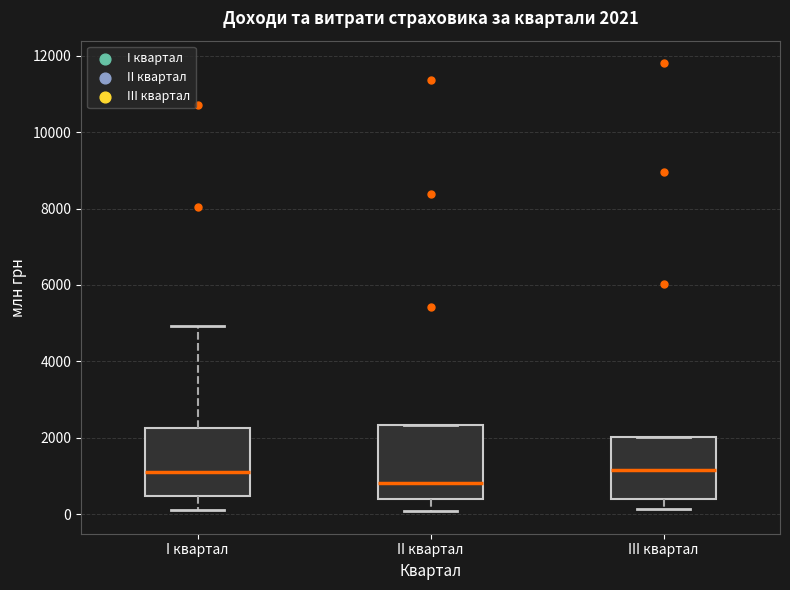

Which box's median line is the lowest?

II квартал